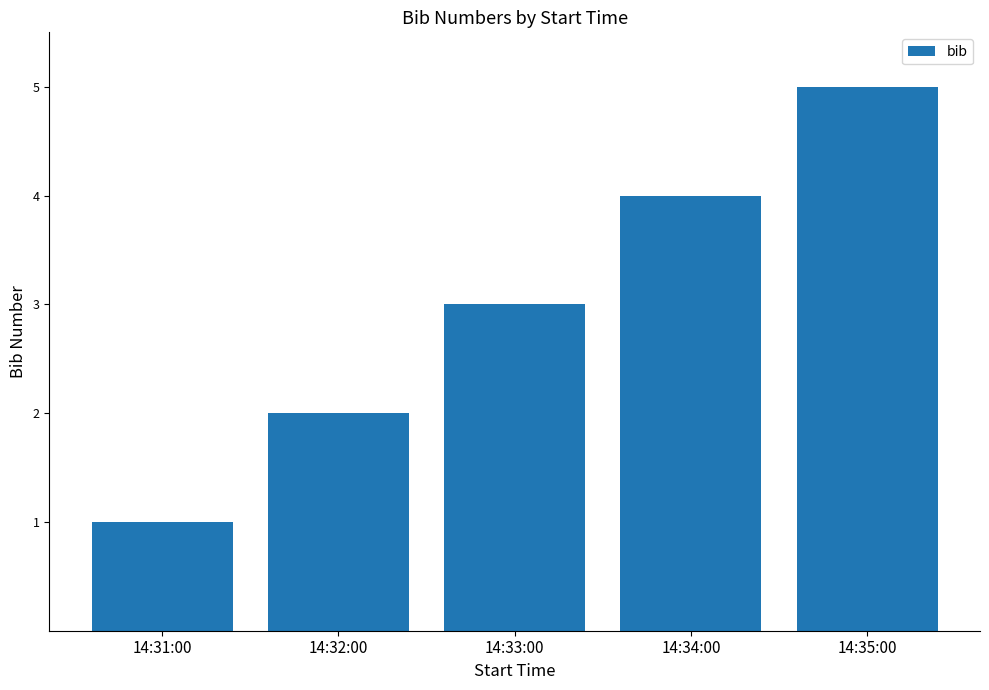

Are the bars grouped side by side (vs. stacked)?

No